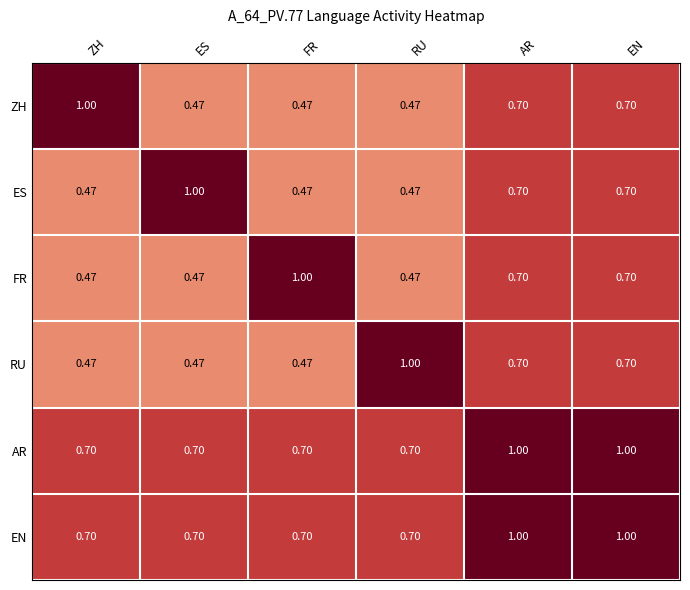

What is the maximum value shown in the chart?

1.0